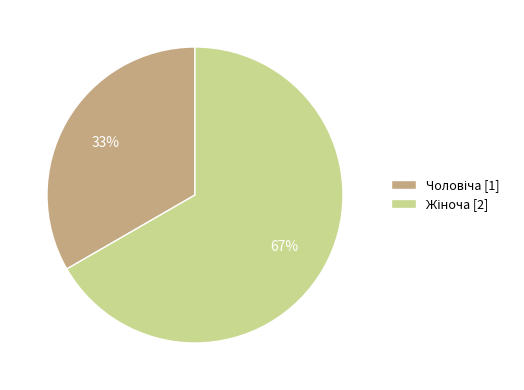

To the nearest percent, what is the average slice percentage?

50%